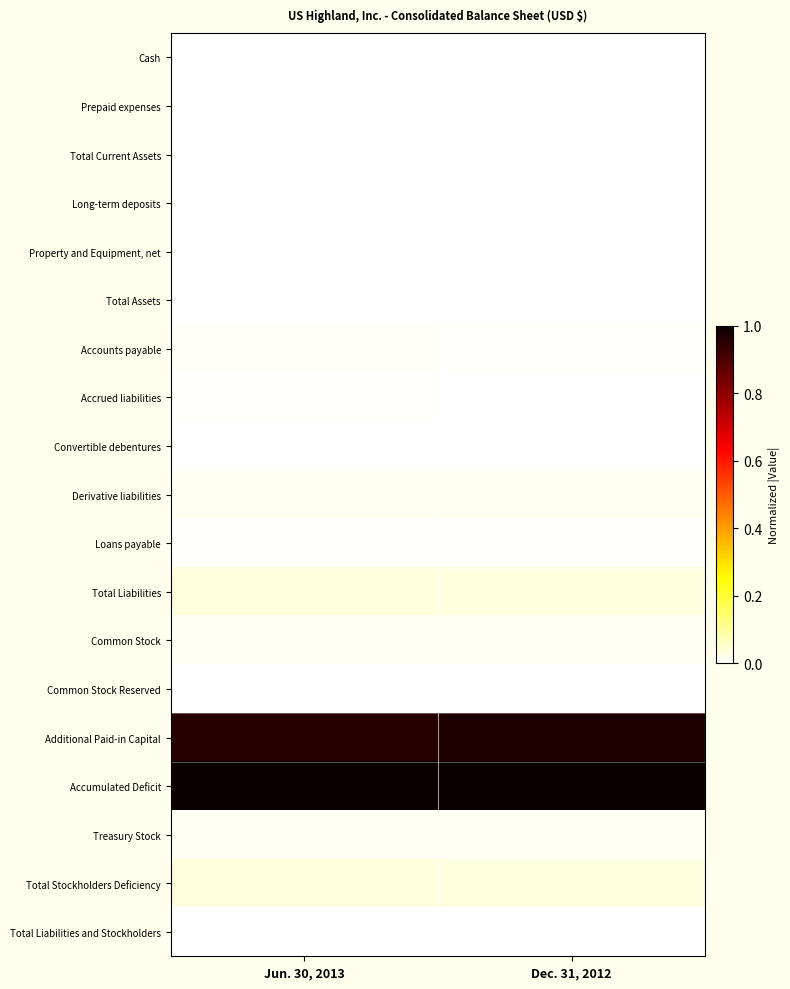

Which series has the widest spread of values?

Additional Paid-in Capital